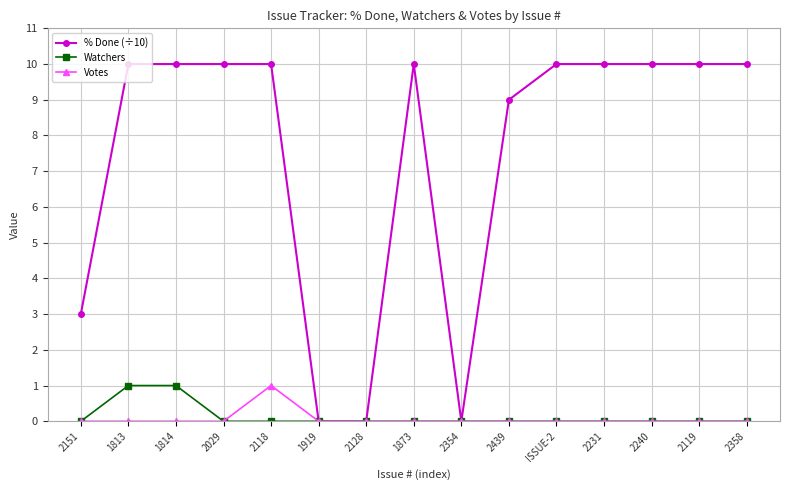

How many lines are shown in the chart?

3